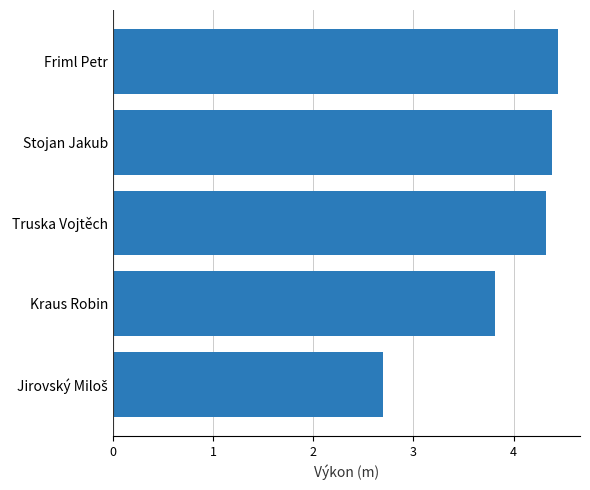

What is the sum of all values?

19.7